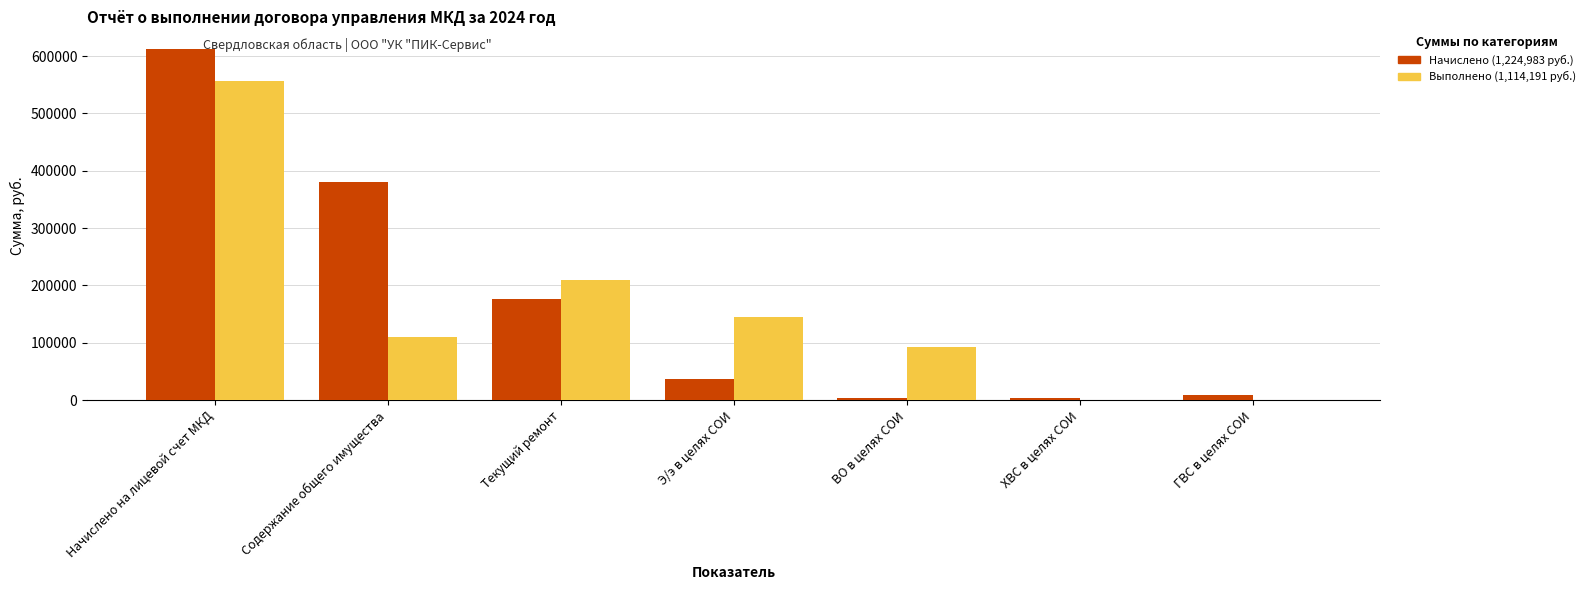

What is the spread (max minus min) of values at ГВС в целях СОИ?

9852.1